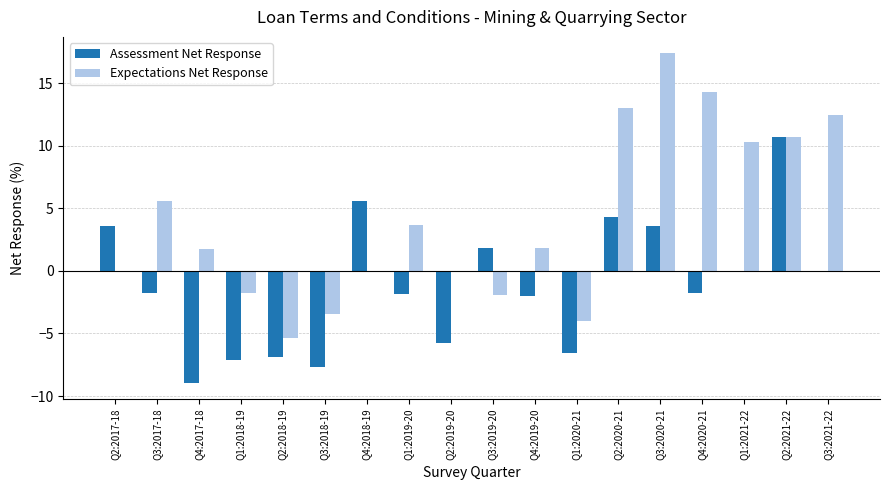

Is it true that Expectations Net Response equals 8.3 at Q3:2017-18?

False